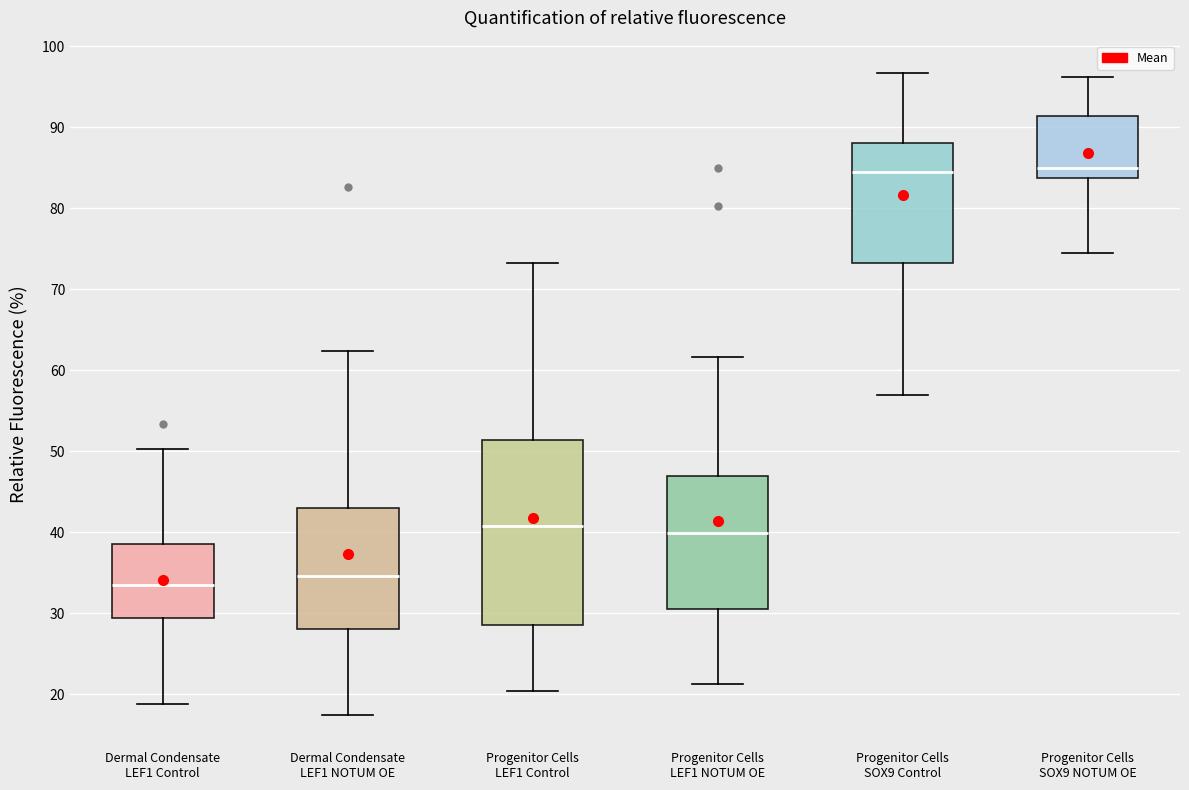

Reading left to right, read every box against the y-axis: the position of its median line, the range the box covers, and the ends of its whiskers. The values are not printed on the chart, so give them approximately, as read against the axis.

Dermal Condensate LEF1 Control: median 33, box 29 to 39, whiskers 19 to 50
Dermal Condensate LEF1 NOTUM OE: median 35, box 28 to 43, whiskers 17 to 62
Progenitor Cells LEF1 Control: median 41, box 29 to 51, whiskers 20 to 73
Progenitor Cells LEF1 NOTUM OE: median 40, box 31 to 47, whiskers 21 to 62
Progenitor Cells SOX9 Control: median 84, box 73 to 88, whiskers 57 to 97
Progenitor Cells SOX9 NOTUM OE: median 85, box 84 to 91, whiskers 74 to 96